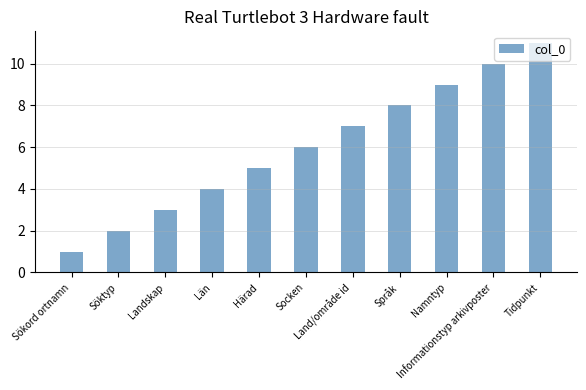

What is the smallest value displayed?

1